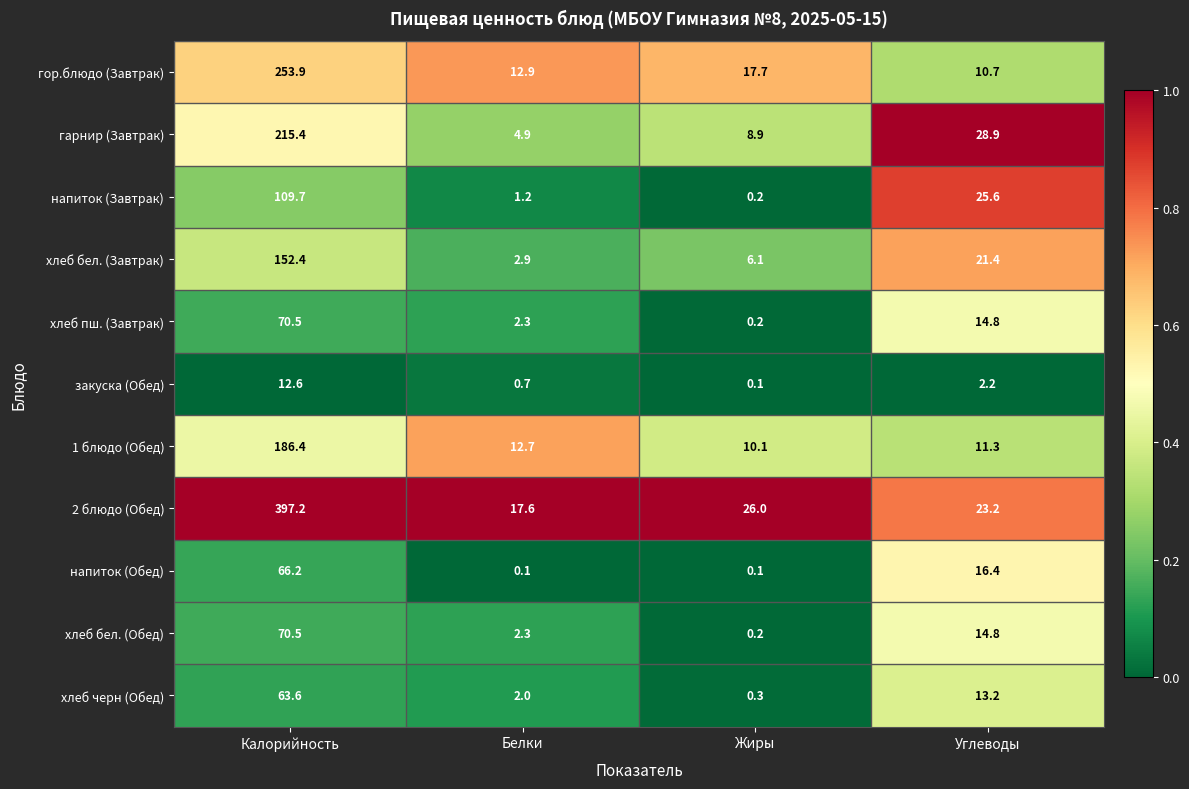

Which series has the largest total across all categories?

2 блюдо (Обед)